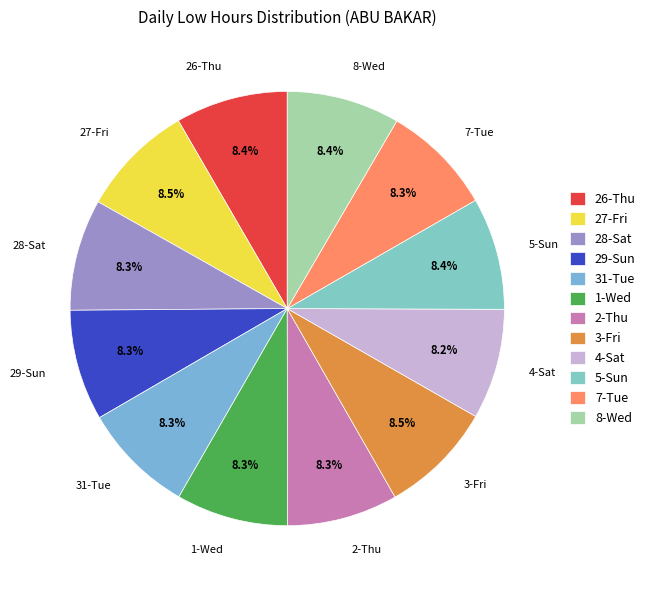

What is the ratio of the value at 7-Tue to the value at 4-Sat?

1.0